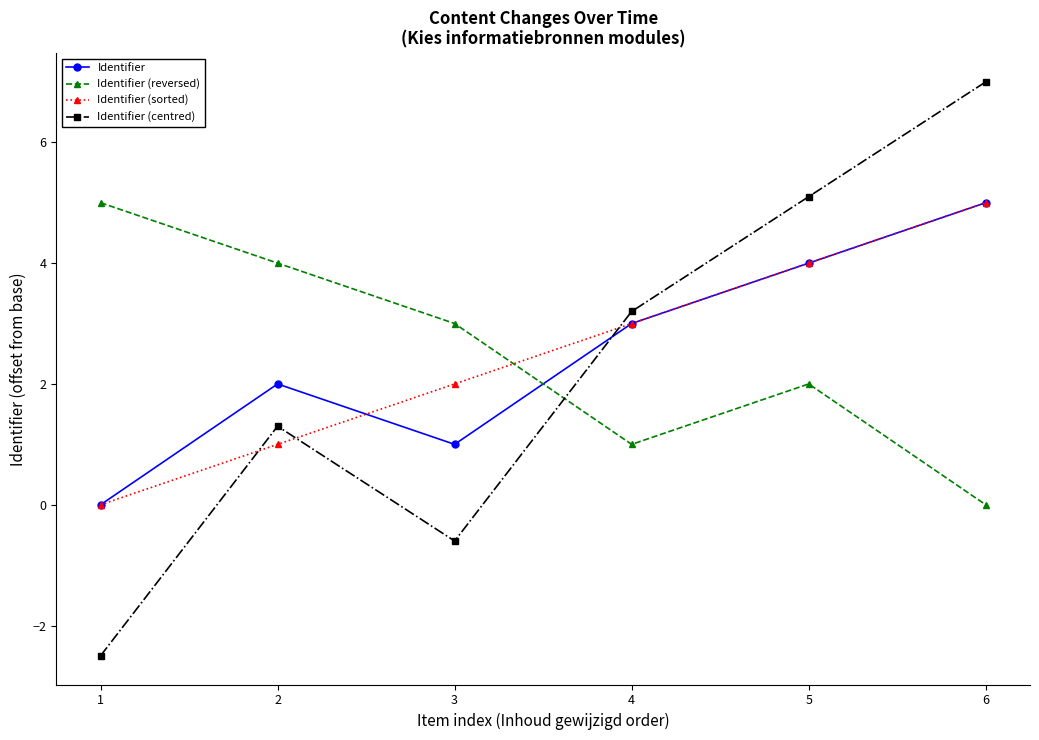

At which category is the sum across all series the highest?

6